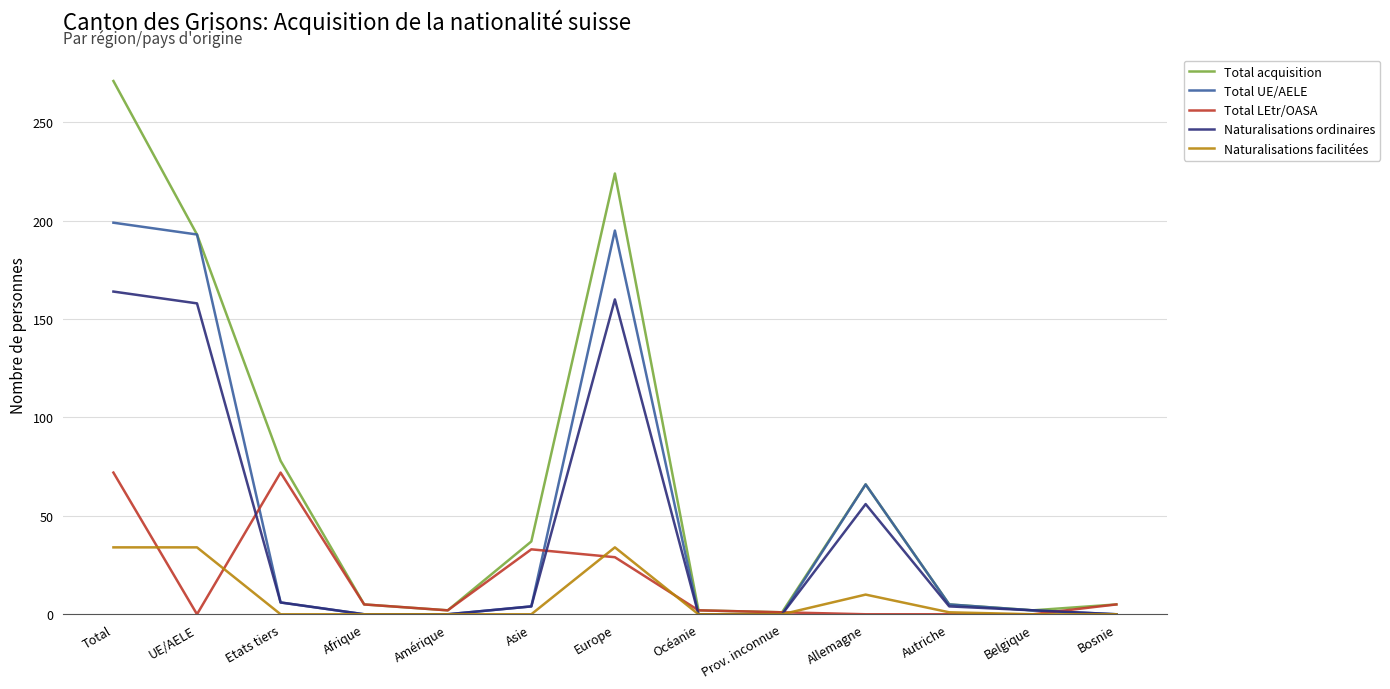

Does the chart display data point markers on the line(s)?

No